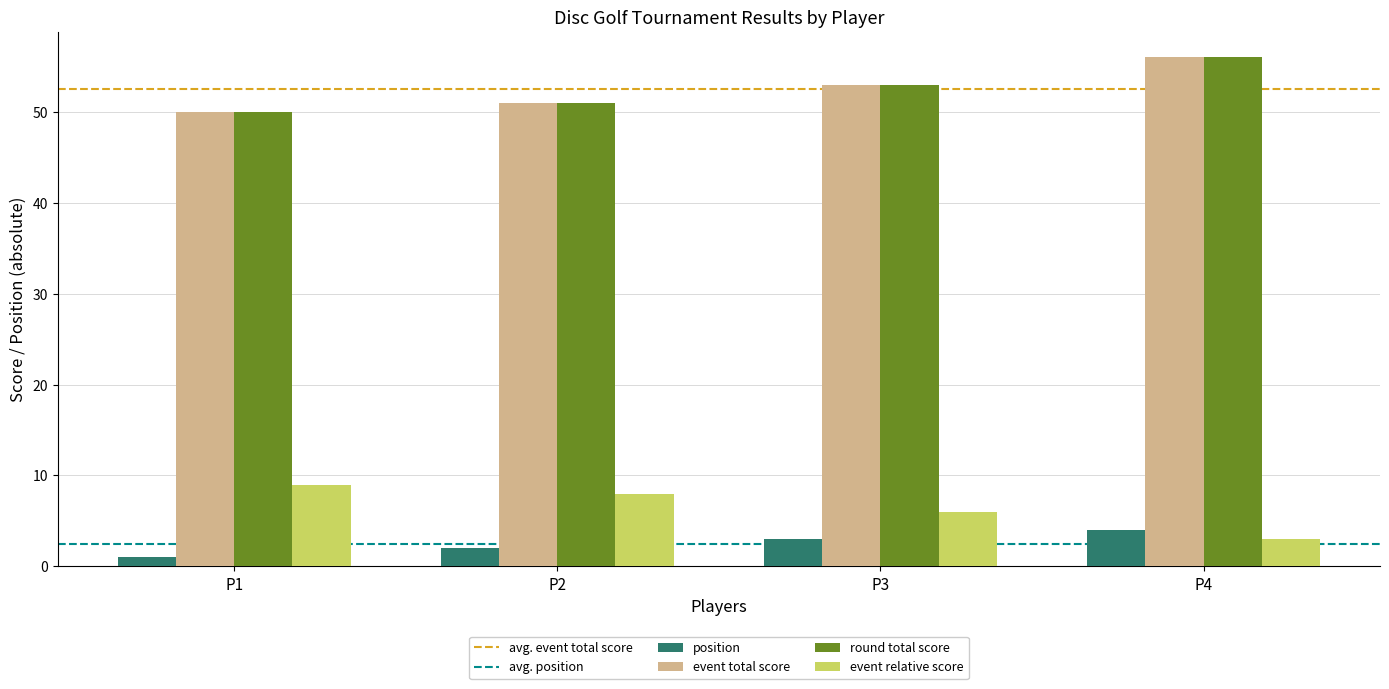

At how many categories does at least one series exceed 36?

4